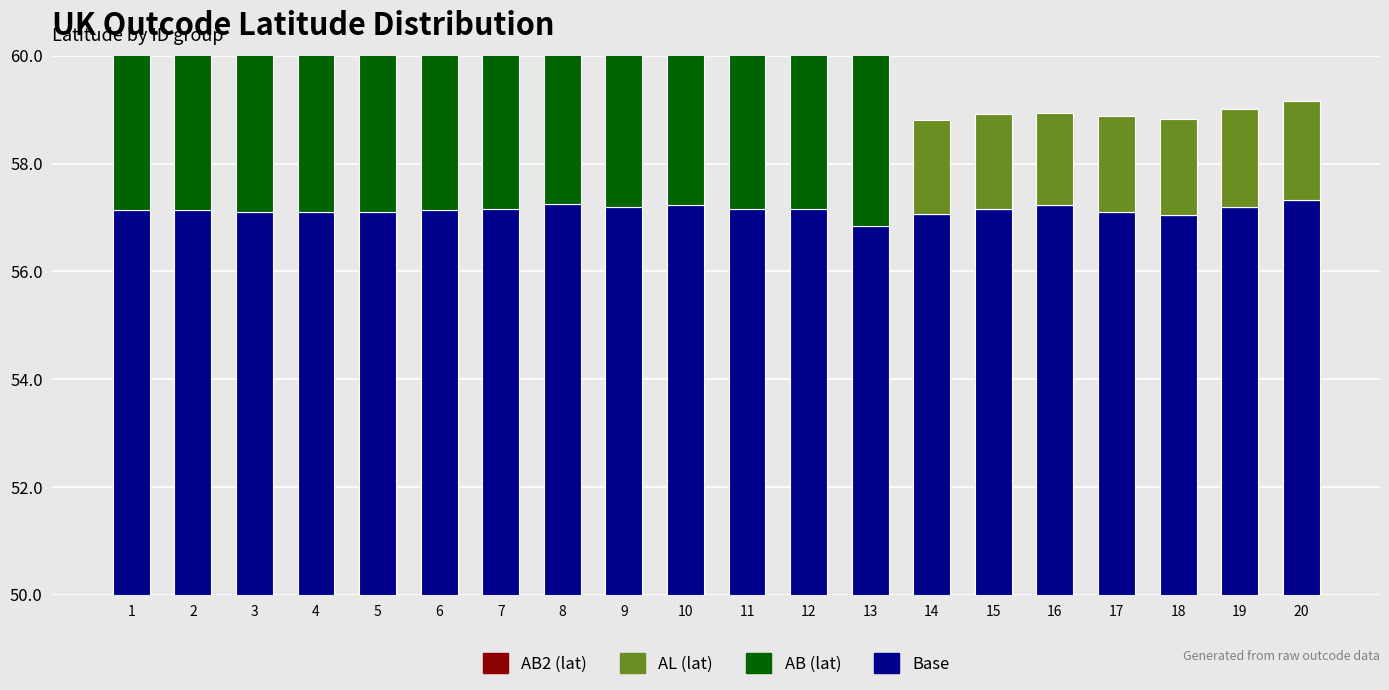

True or false: AB (lat) has a value of 9.6 at 12.

False